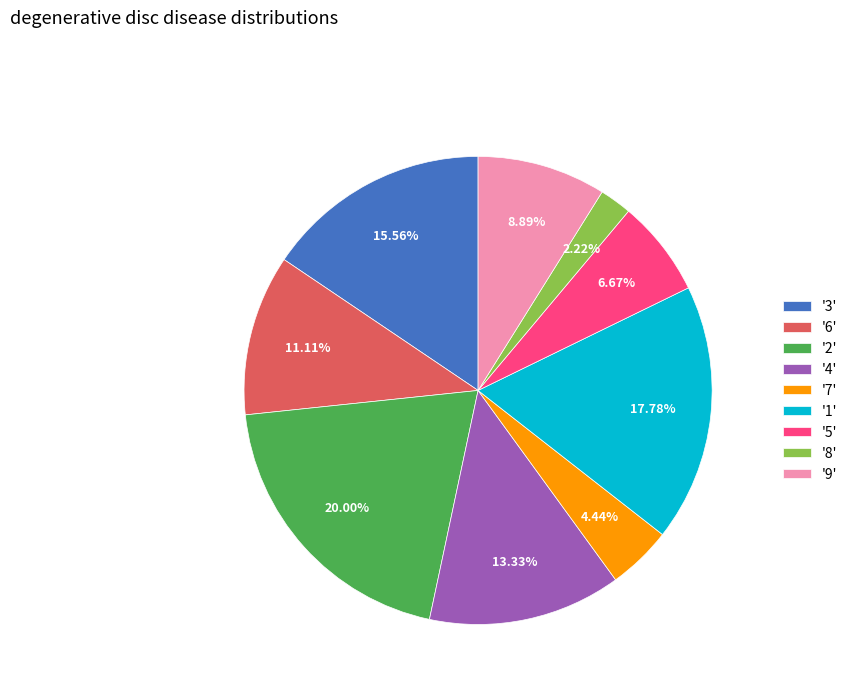

Between '8' and '1', which is larger?

'1'